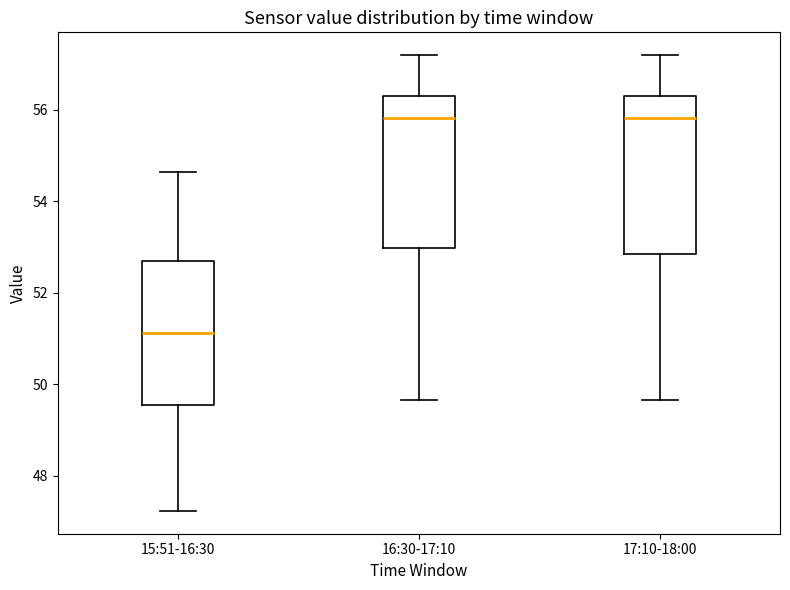

Reading left to right, read every box against the y-axis: the position of its median line, the range the box covers, and the ends of its whiskers. The values are not printed on the chart, so give them approximately, as read against the axis.

15:51-16:30: median 51.2, box 49.6 to 52.8, whiskers 47.2 to 54.6
16:30-17:10: median 55.8, box 53.0 to 56.4, whiskers 49.6 to 57.2
17:10-18:00: median 55.8, box 52.8 to 56.4, whiskers 49.6 to 57.2